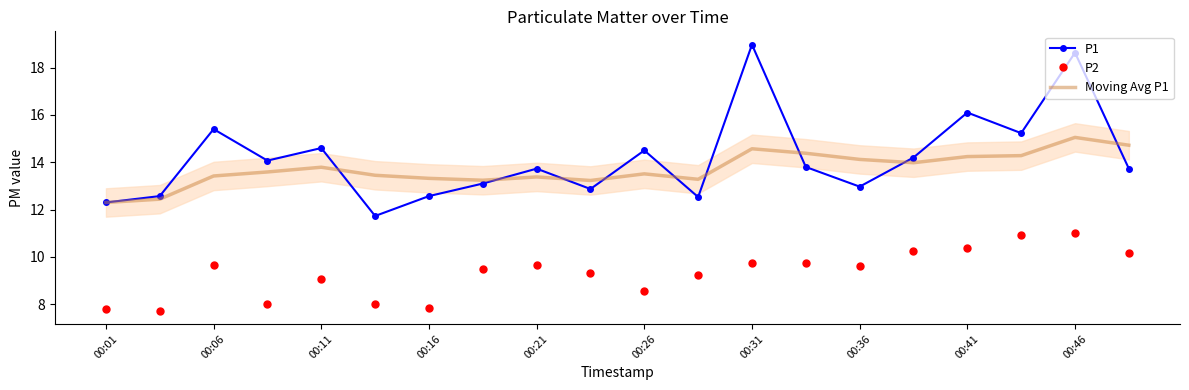

How many distinct data groups are displayed?

3